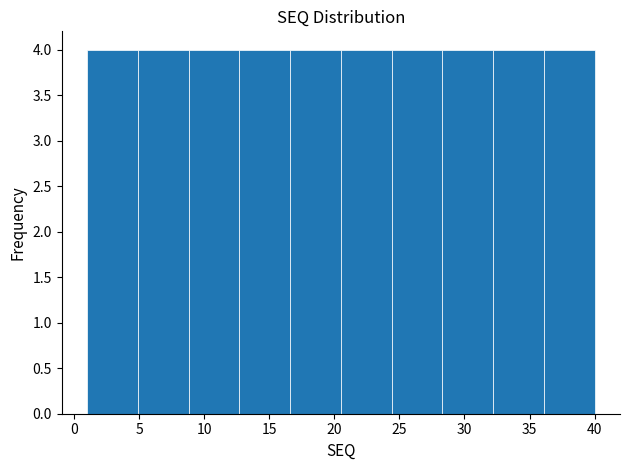

Reading left to right, transcribe this chart: for each bar, give the range it covers on the x-axis and its height. Neither the bar edges nor the heights are printed on the chart, so give them approximately, as read against the axes.

1.0 to 4.9: 4
4.9 to 8.8: 4
8.8 to 12.7: 4
12.7 to 16.6: 4
16.6 to 20.5: 4
20.5 to 24.4: 4
24.4 to 28.3: 4
28.3 to 32.2: 4
32.2 to 36.1: 4
36.1 to 40.0: 4